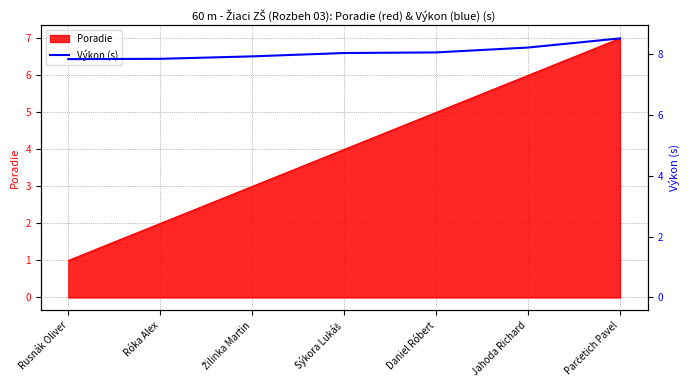

Which label corresponds to the largest value in the chart?

Parčetich Pavel